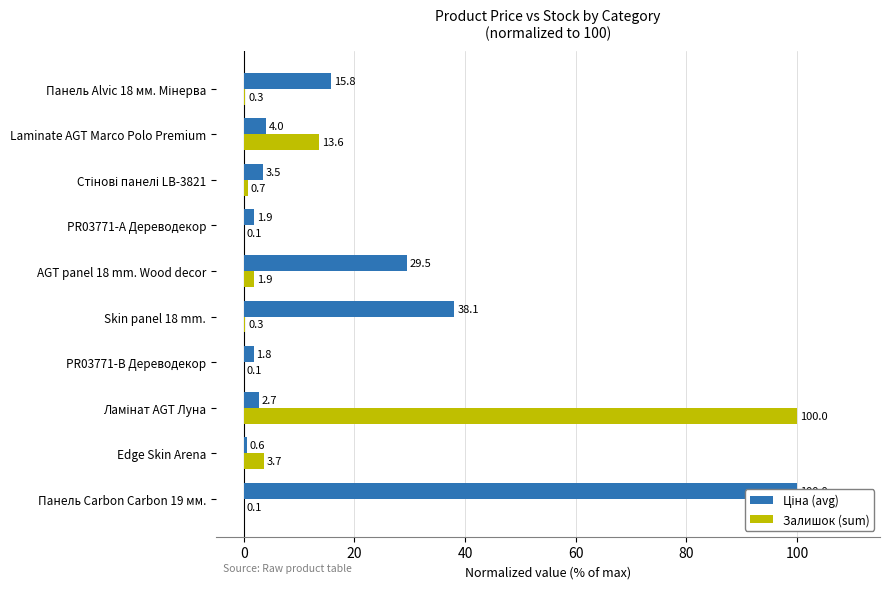

How many bars are there in each group?

2